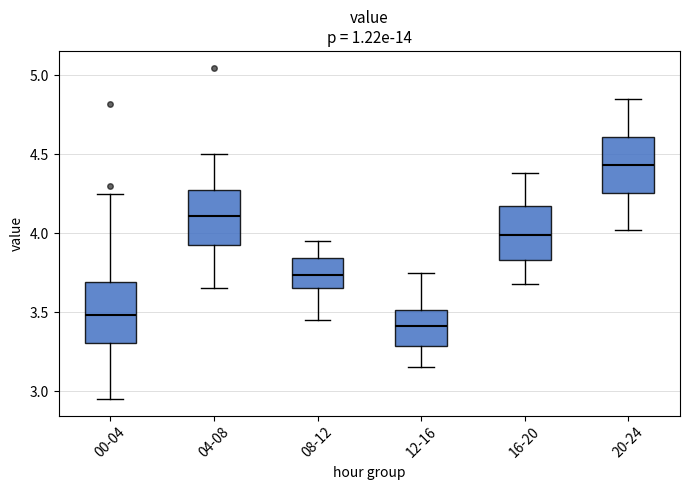

Reading left to right, read every box against the y-axis: the position of its median line, the range the box covers, and the ends of its whiskers. The values are not printed on the chart, so give them approximately, as read against the axis.

00-04: median 3.50, box 3.30 to 3.70, whiskers 2.95 to 4.25
04-08: median 4.10, box 3.95 to 4.25, whiskers 3.65 to 4.50
08-12: median 3.75, box 3.65 to 3.85, whiskers 3.45 to 3.95
12-16: median 3.40, box 3.30 to 3.50, whiskers 3.15 to 3.75
16-20: median 4.00, box 3.85 to 4.15, whiskers 3.70 to 4.40
20-24: median 4.45, box 4.25 to 4.60, whiskers 4.00 to 4.85